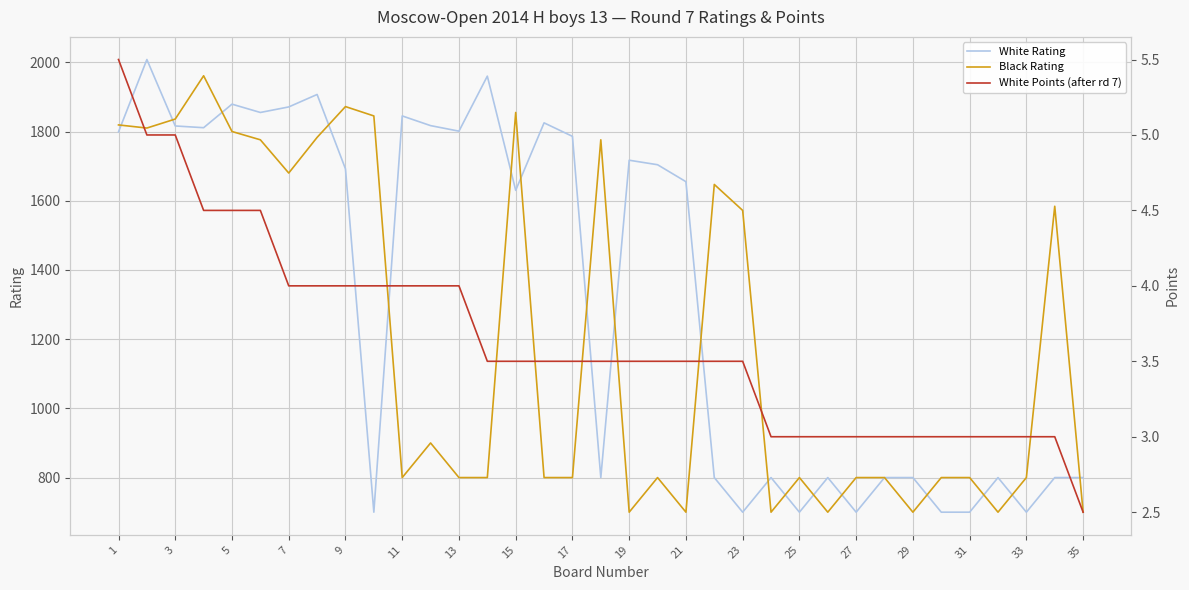

True or false: Black Rating has more than 2 points higher than both neighbors.

True